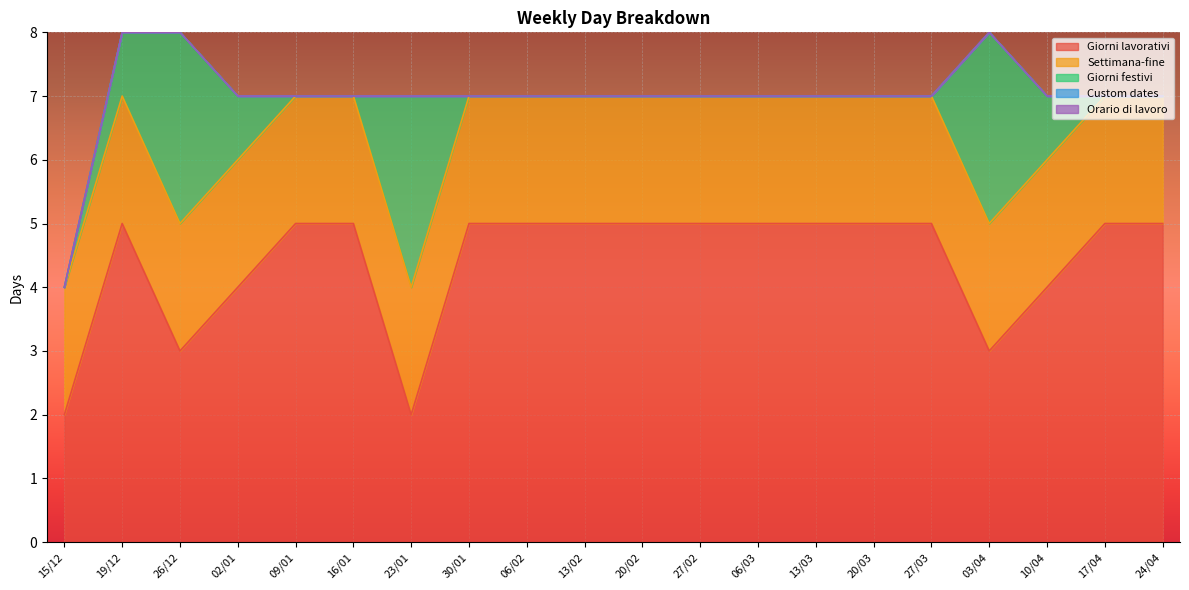

What is the label of the 12th point from the right?

06/02